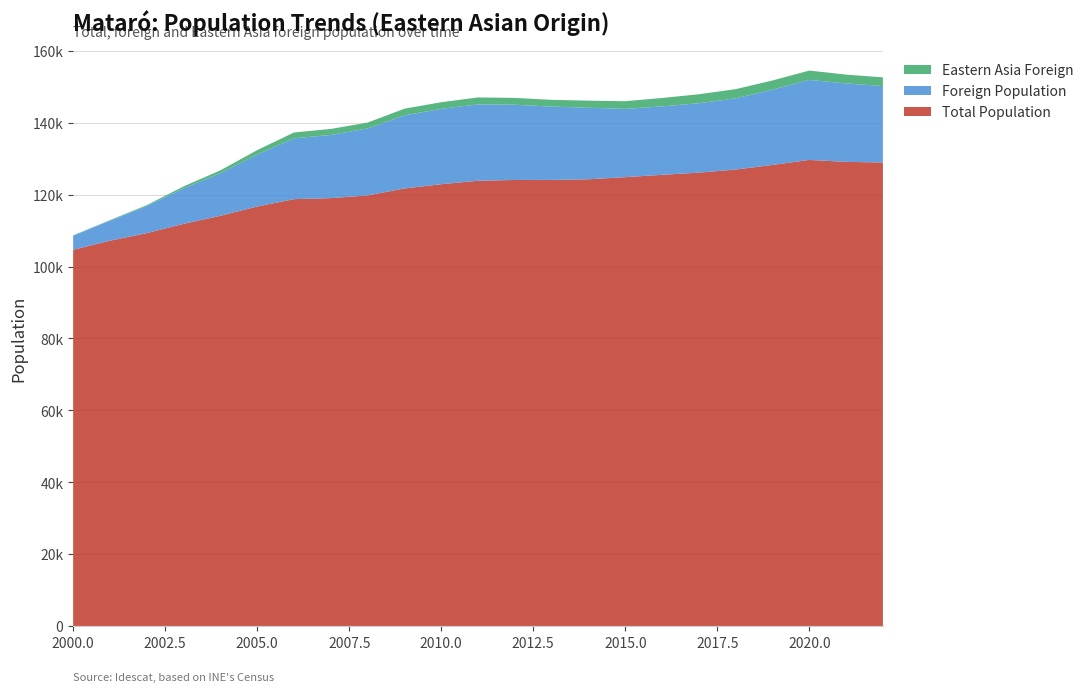

Reading left to right, transcribe all the data shown in this chart.

Total Population: 2000=104659	2001=107191	2002=109298	2003=111879	2004=114114	2005=116698	2006=118748	2007=119035	2008=119780	2009=121722	2010=122905	2011=123868	2012=124084	2013=124099	2014=124280	2015=124867	2016=125517	2017=126127	2018=126988	2019=128265	2020=129661	2021=129120	2022=128956
Foreign Population: 2000=3918	2001=5561	2002=7538	2003=9891	2004=11850	2005=14467	2006=16933	2007=17576	2008=18632	2009=20327	2010=20964	2011=21251	2012=20938	2013=20407	2014=19895	2015=19003	2016=19037	2017=19305	2018=19813	2019=20943	2020=22270	2021=21825	2022=21245
Eastern Asia Foreign: 2000=88	2001=156	2002=251	2003=524	2004=796	2005=1231	2006=1613	2007=1674	2008=1636	2009=1865	2010=1851	2011=1933	2012=1899	2013=1875	2014=1979	2015=2130	2016=2345	2017=2503	2018=2555	2019=2560	2020=2595	2021=2453	2022=2437